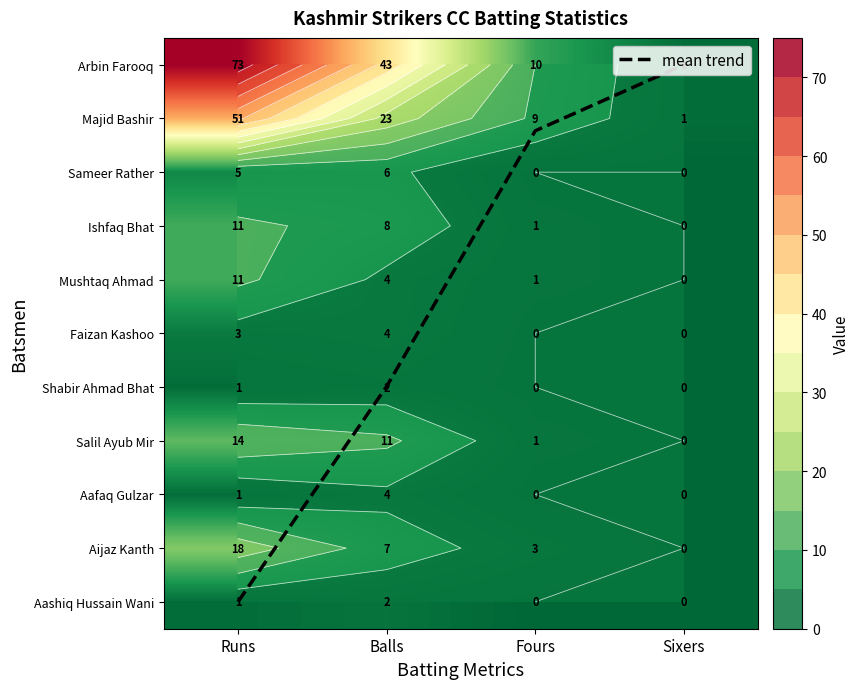

The value of Shabir Ahmad Bhat at Sixers is 0.0. True or false?

True